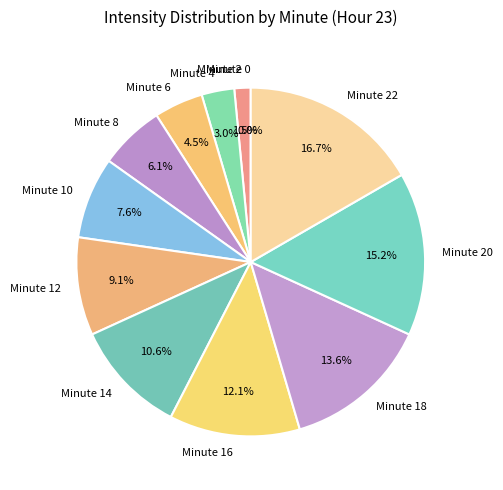

Which slice is the largest?

Minute 22